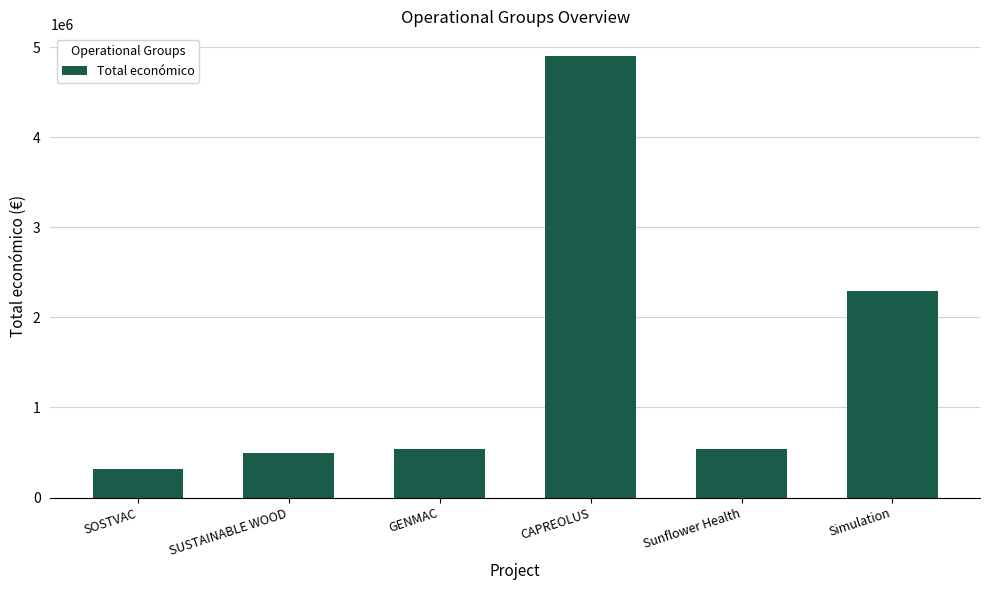

What is the label of the 1st bar from the right?

Simulation